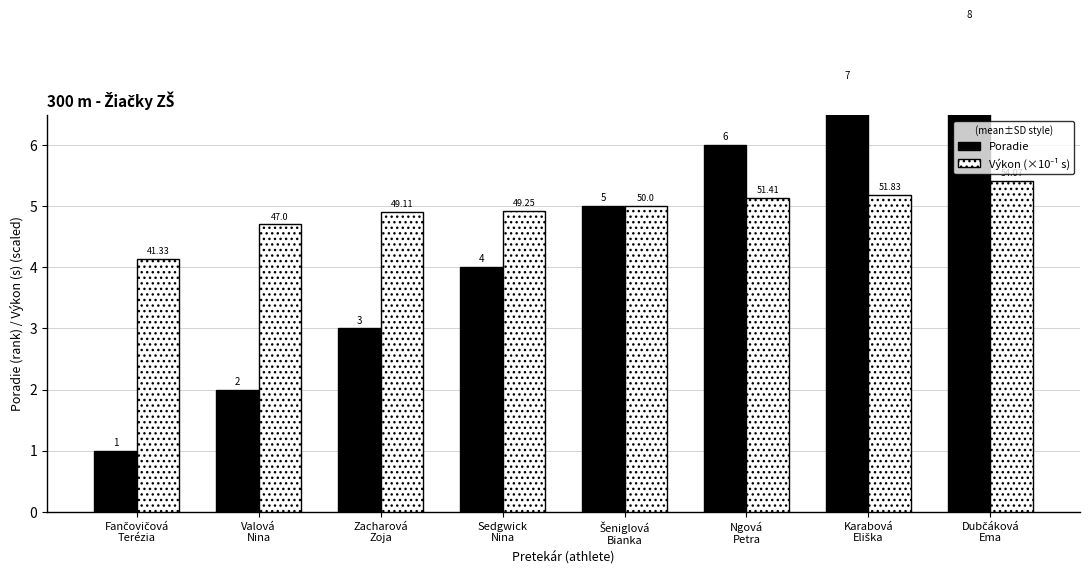

What is the total value across all series at Karabová
Eliška?

12.2